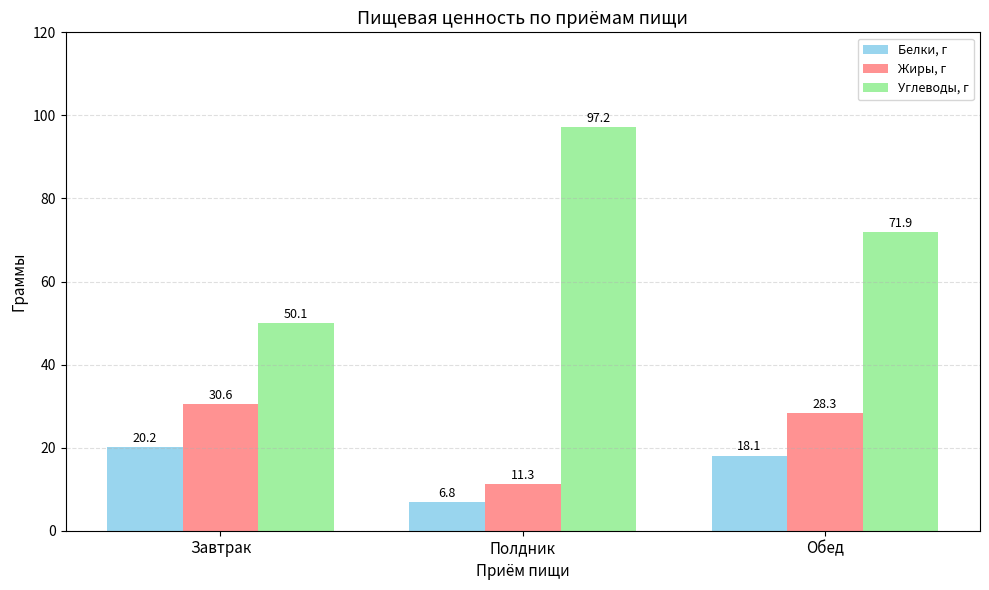

At which label does Углеводы, г first exceed 71?

Полдник